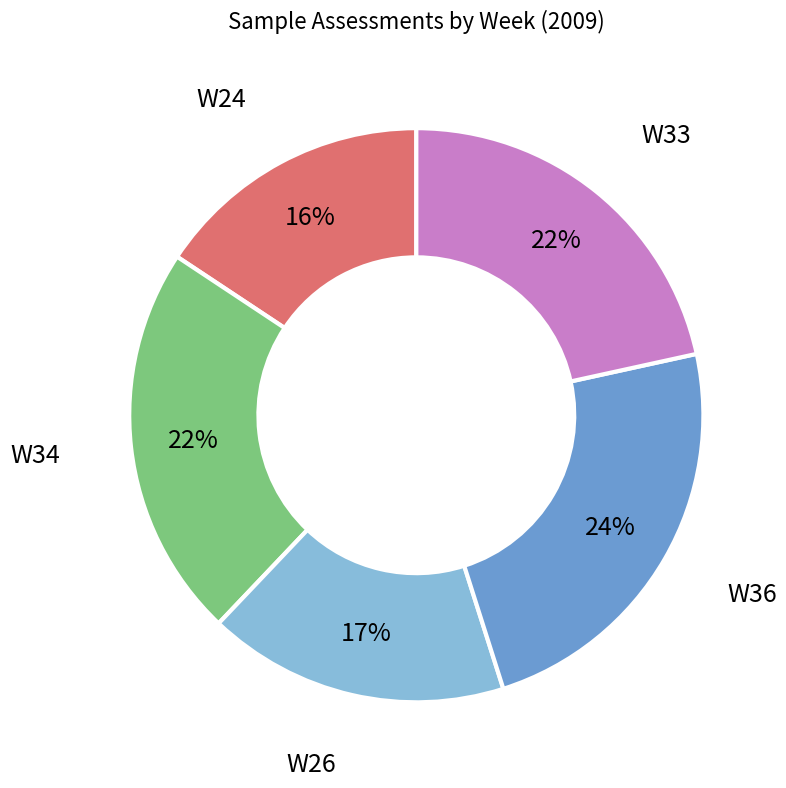

To the nearest percent, what is the difference between the largest and smallest slice percentages?

8%